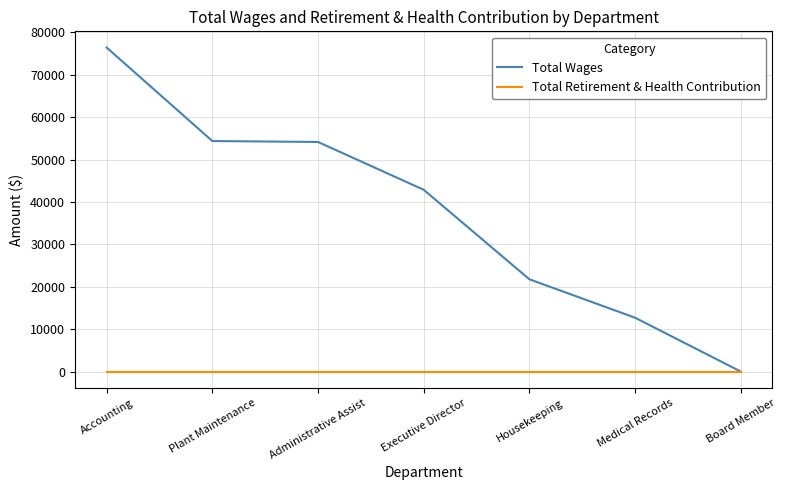

What is the total value across all series at Executive Director?

42875